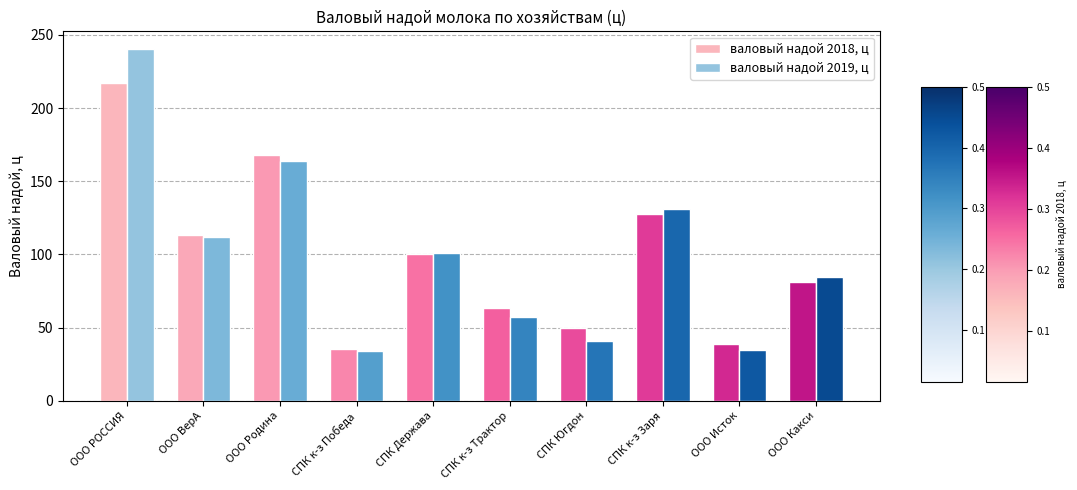

At which category is the sum across all series the highest?

ООО РОССИЯ